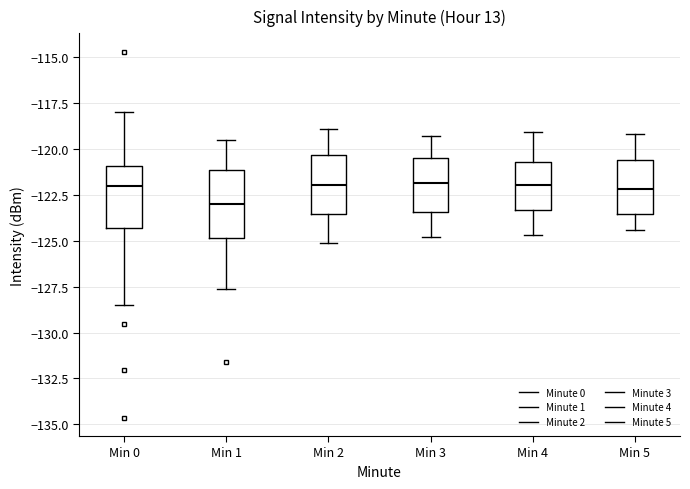

Reading left to right, read every box against the y-axis: the position of its median line, the range the box covers, and the ends of its whiskers. The values are not printed on the chart, so give them approximately, as read against the axis.

Min 0: median -122.0, box -124.5 to -121.0, whiskers -128.5 to -118.0
Min 1: median -123.0, box -125.0 to -121.0, whiskers -127.5 to -119.5
Min 2: median -122.0, box -123.5 to -120.5, whiskers -125.0 to -119.0
Min 3: median -122.0, box -123.5 to -120.5, whiskers -125.0 to -119.5
Min 4: median -122.0, box -123.5 to -120.5, whiskers -124.5 to -119.0
Min 5: median -122.0, box -123.5 to -120.5, whiskers -124.5 to -119.0